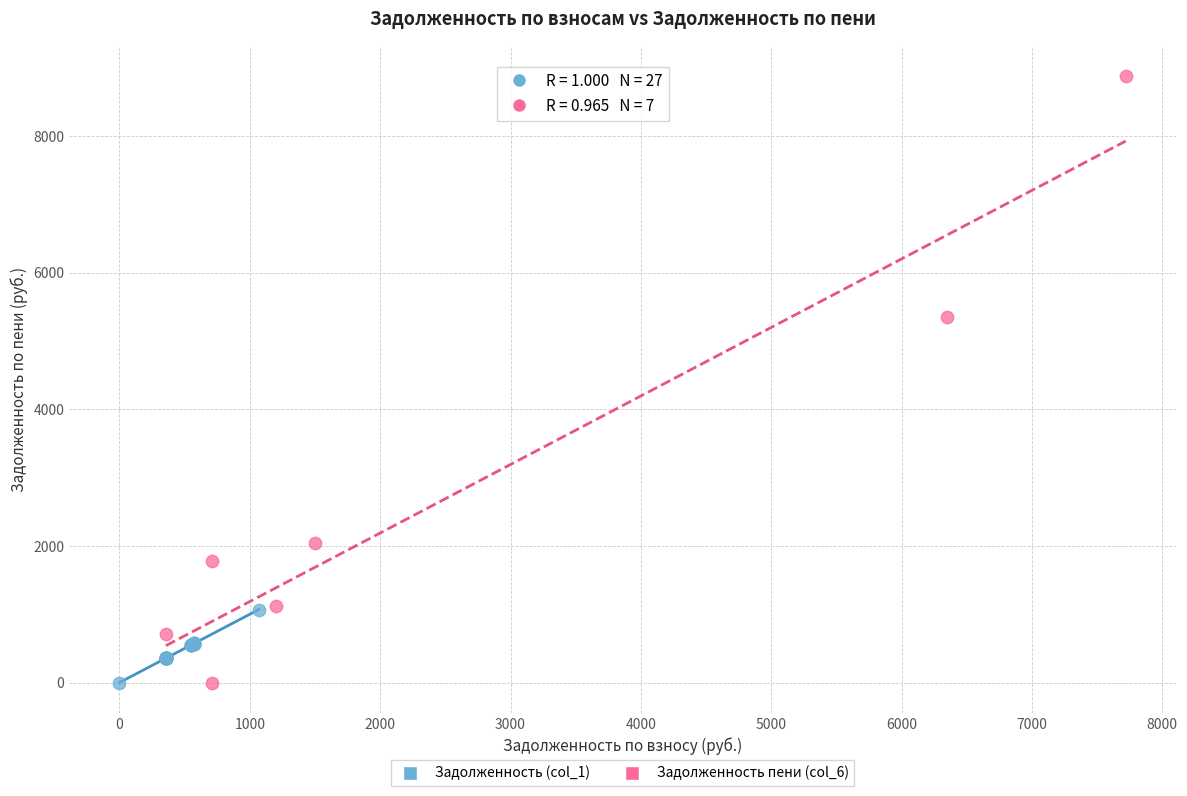

Which series reaches the maximum Y coordinate?

Задолженность пени (col_6)